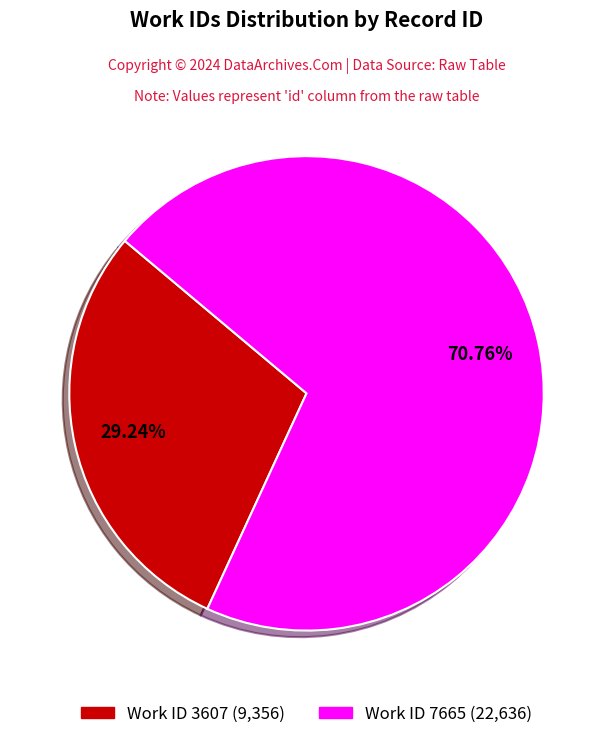

To the nearest percent, what is the difference between the largest and smallest slice percentages?

42%